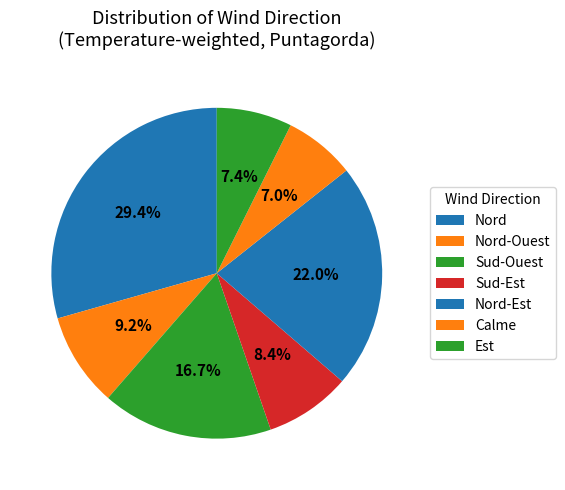

The Sud-Est slice represents 2% of the pie. True or false?

False